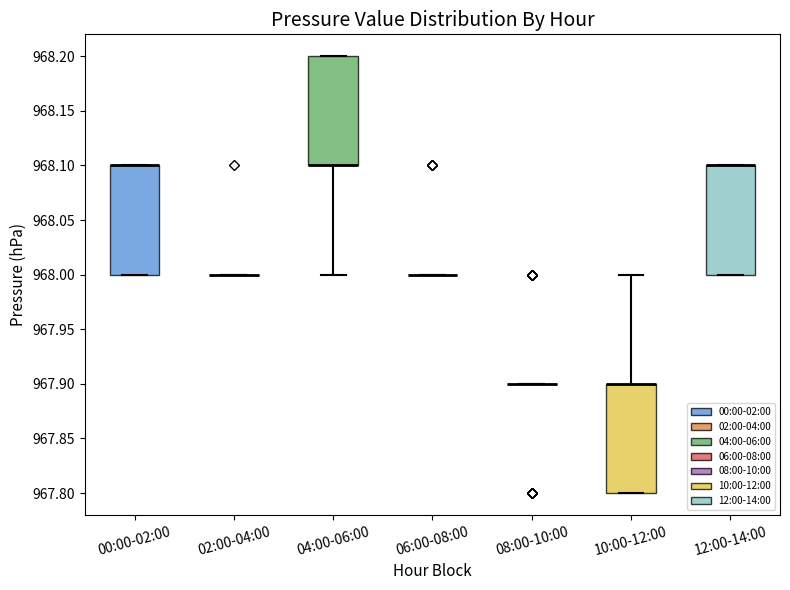

Where is the lower edge of the box for 04:00-06:00 on the y-axis? The values are not printed on the chart, so give them approximately, as read against the axis.

968.1